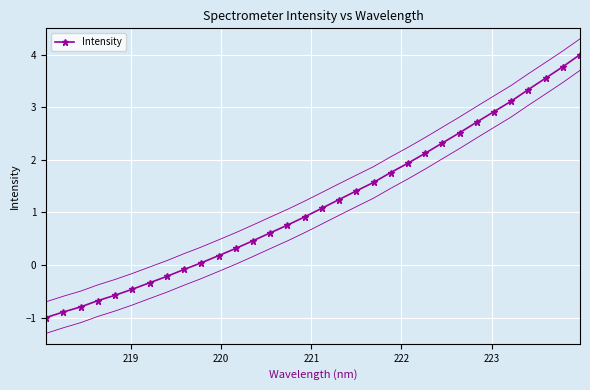

What is the minimum value shown in the chart?

-1.0